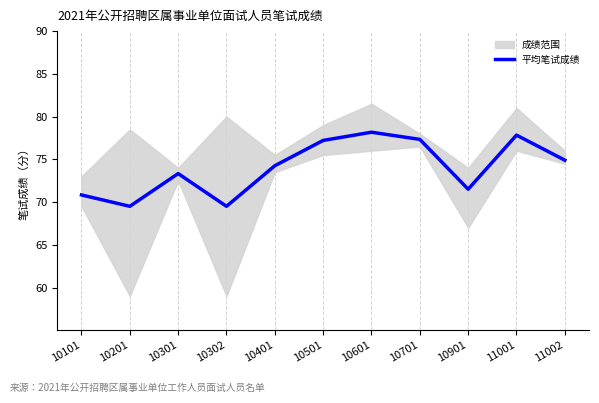

What is the difference between the values at 10301 and 10501?

3.9